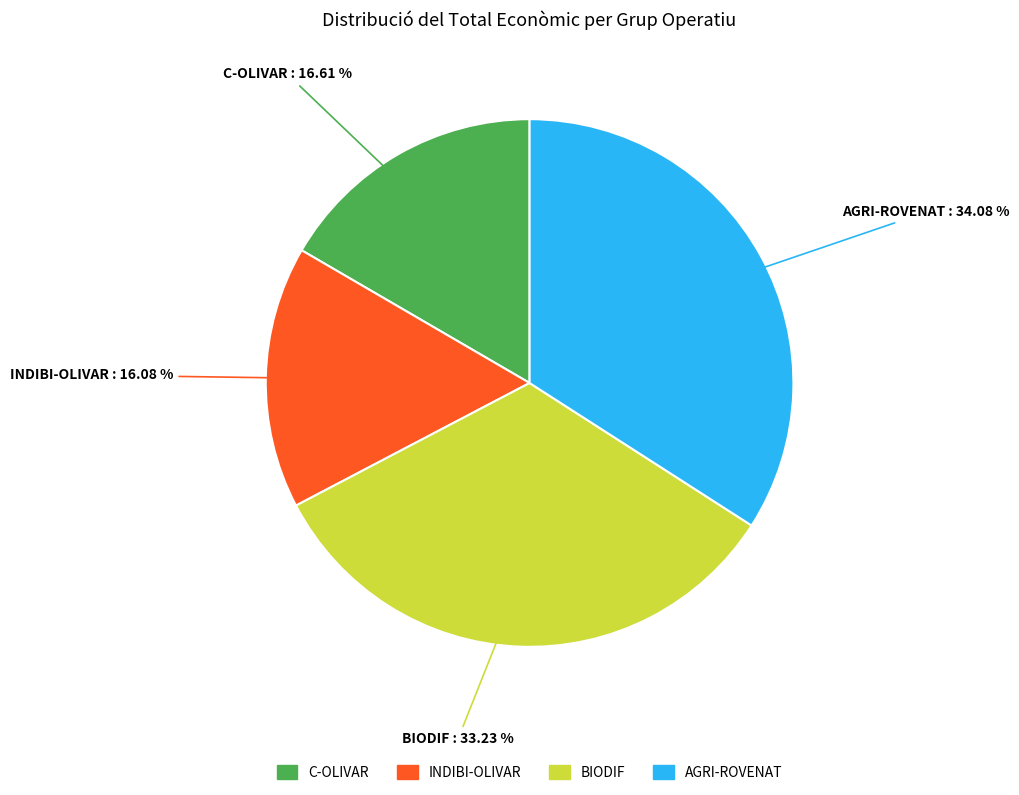

To the nearest percent, what portion does BIODIF represent?

33%